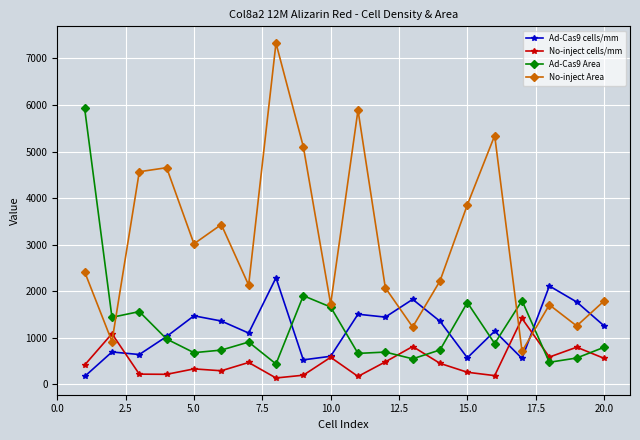

What is the highest value of the No-inject cells/mm series?

1414.1